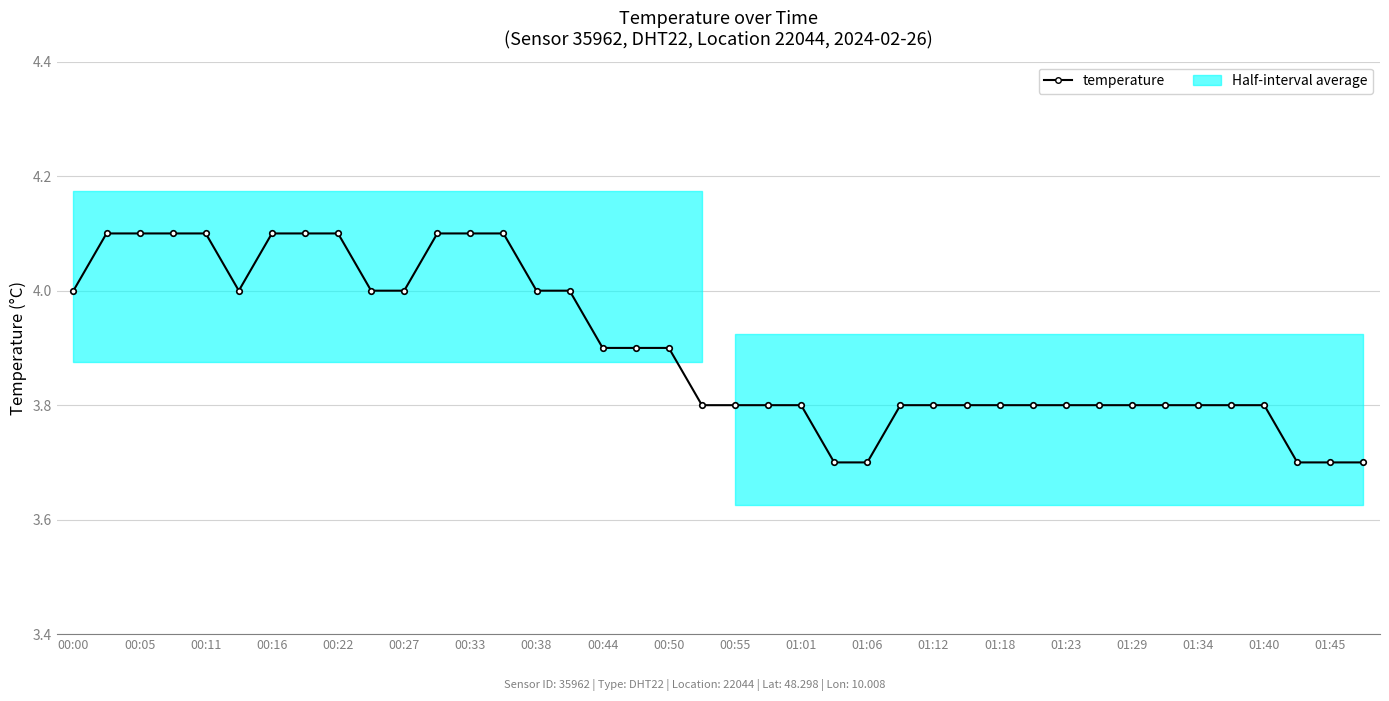

What position from the left is 35?

36